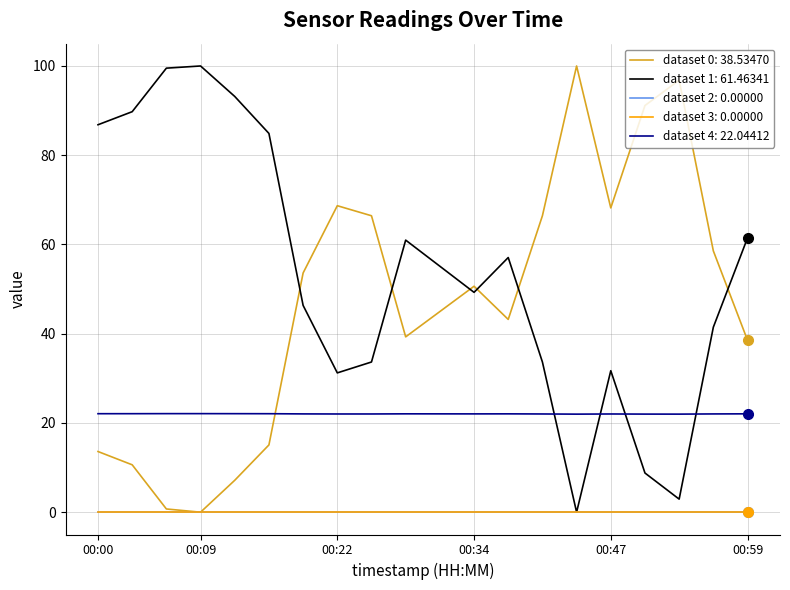

Does the chart have visible grid lines?

Yes